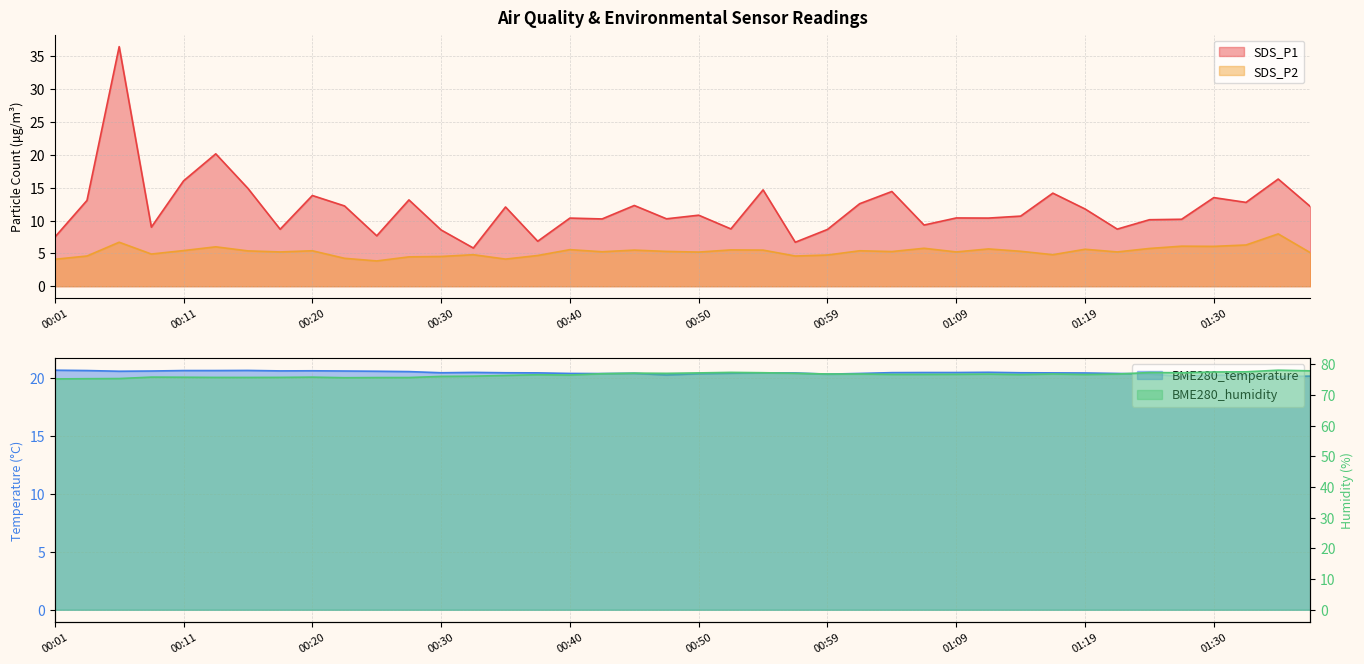

Reading left to right, extract all data points from this chart.

SDS_P1: 7.5	13.1	36.5	9.0	16.1	20.2	14.9	8.7	13.8	12.2	7.7	13.2	8.6	5.8	12.1	6.8	10.4	10.2	12.3	10.3	10.8	8.7	14.7	6.7	8.7	12.6	14.4	9.3	10.4	10.4	10.7	14.2	11.8	8.7	10.1	10.2	13.5	12.8	16.3	12.1
SDS_P2: 4.1	4.6	6.7	4.9	5.4	6.0	5.4	5.2	5.4	4.2	3.9	4.5	4.5	4.8	4.1	4.7	5.6	5.2	5.5	5.3	5.2	5.5	5.5	4.6	4.8	5.4	5.3	5.8	5.2	5.7	5.3	4.8	5.6	5.2	5.8	6.1	6.1	6.3	8.0	5.1
BME280_temperature: 20.6	20.6	20.6	20.6	20.6	20.6	20.6	20.6	20.6	20.6	20.6	20.5	20.4	20.4	20.4	20.4	20.4	20.4	20.4	20.2	20.3	20.4	20.4	20.4	20.3	20.4	20.4	20.4	20.4	20.5	20.4	20.4	20.4	20.4	20.3	20.1	20.2	20.2	20.1	20.1
BME280_humidity: 75.2	75.3	75.3	75.8	75.8	75.7	75.7	75.7	75.8	75.6	75.7	75.7	76.0	76.1	76.3	76.6	76.5	76.9	77.1	77.0	77.2	77.3	77.2	77.0	76.8	76.8	76.7	76.7	76.7	76.8	76.6	76.8	76.6	76.8	77.3	77.2	77.5	77.5	78.0	77.8